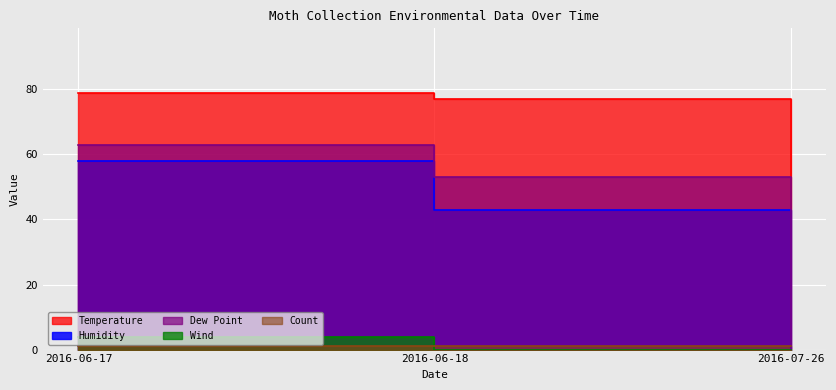

What is the sum of all Wind values?

4